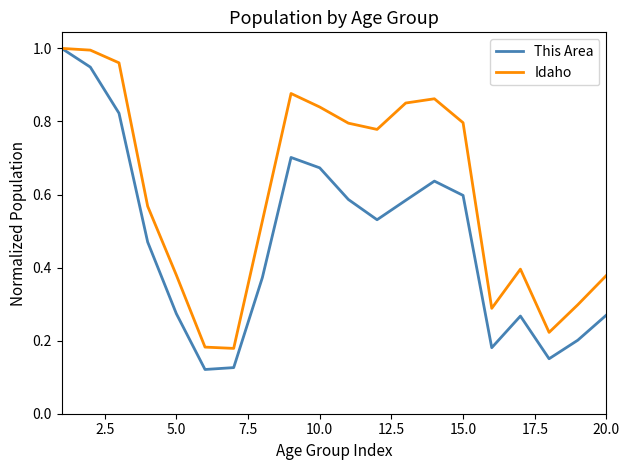

Which series has the widest spread of values?

This Area